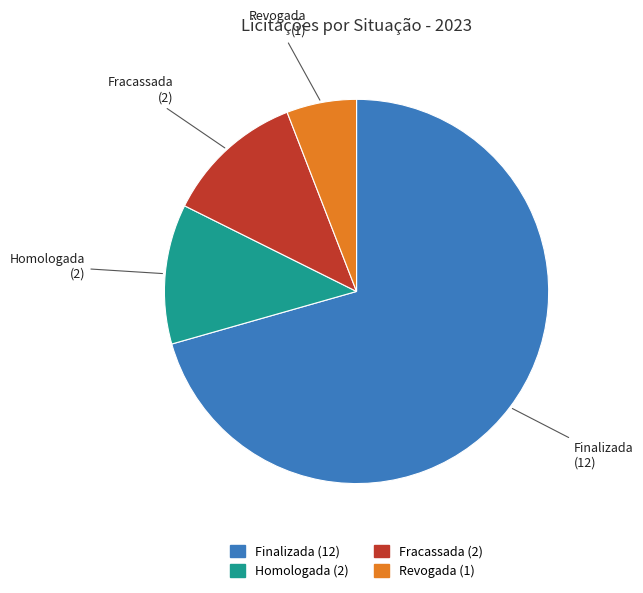

How many slices are in this pie chart?

4